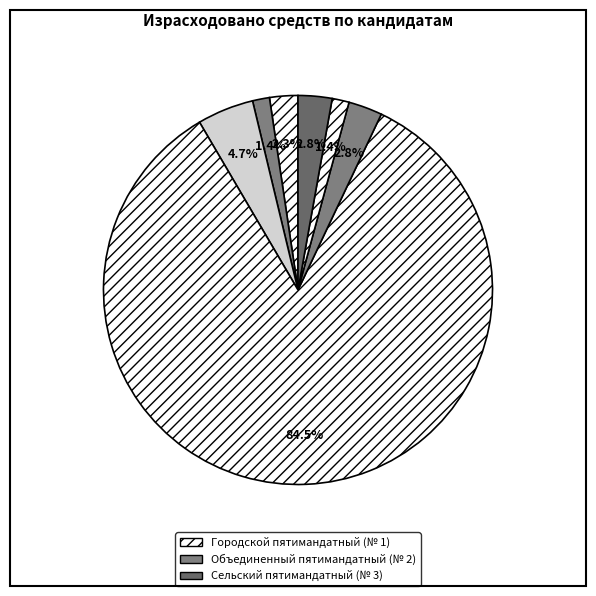

Count the number of slices in the pie.

7